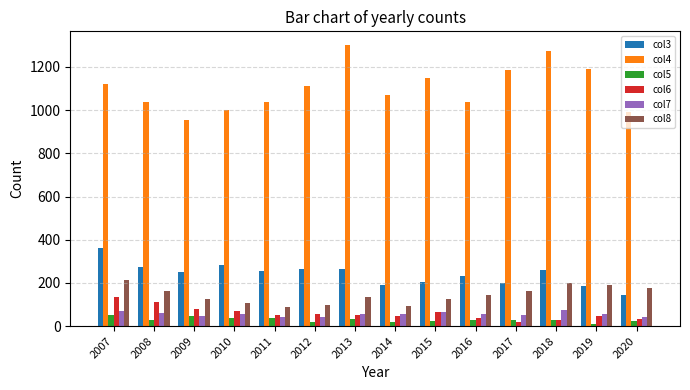

Is the value of col6 at 2013 greater than the value of col5 at 2010?

Yes